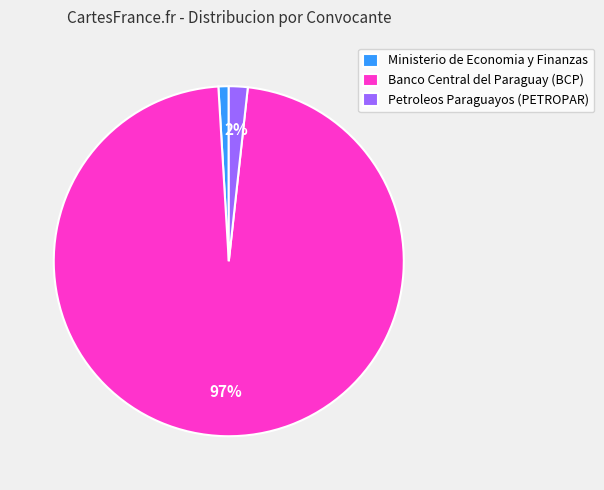

How many slices are in this pie chart?

3